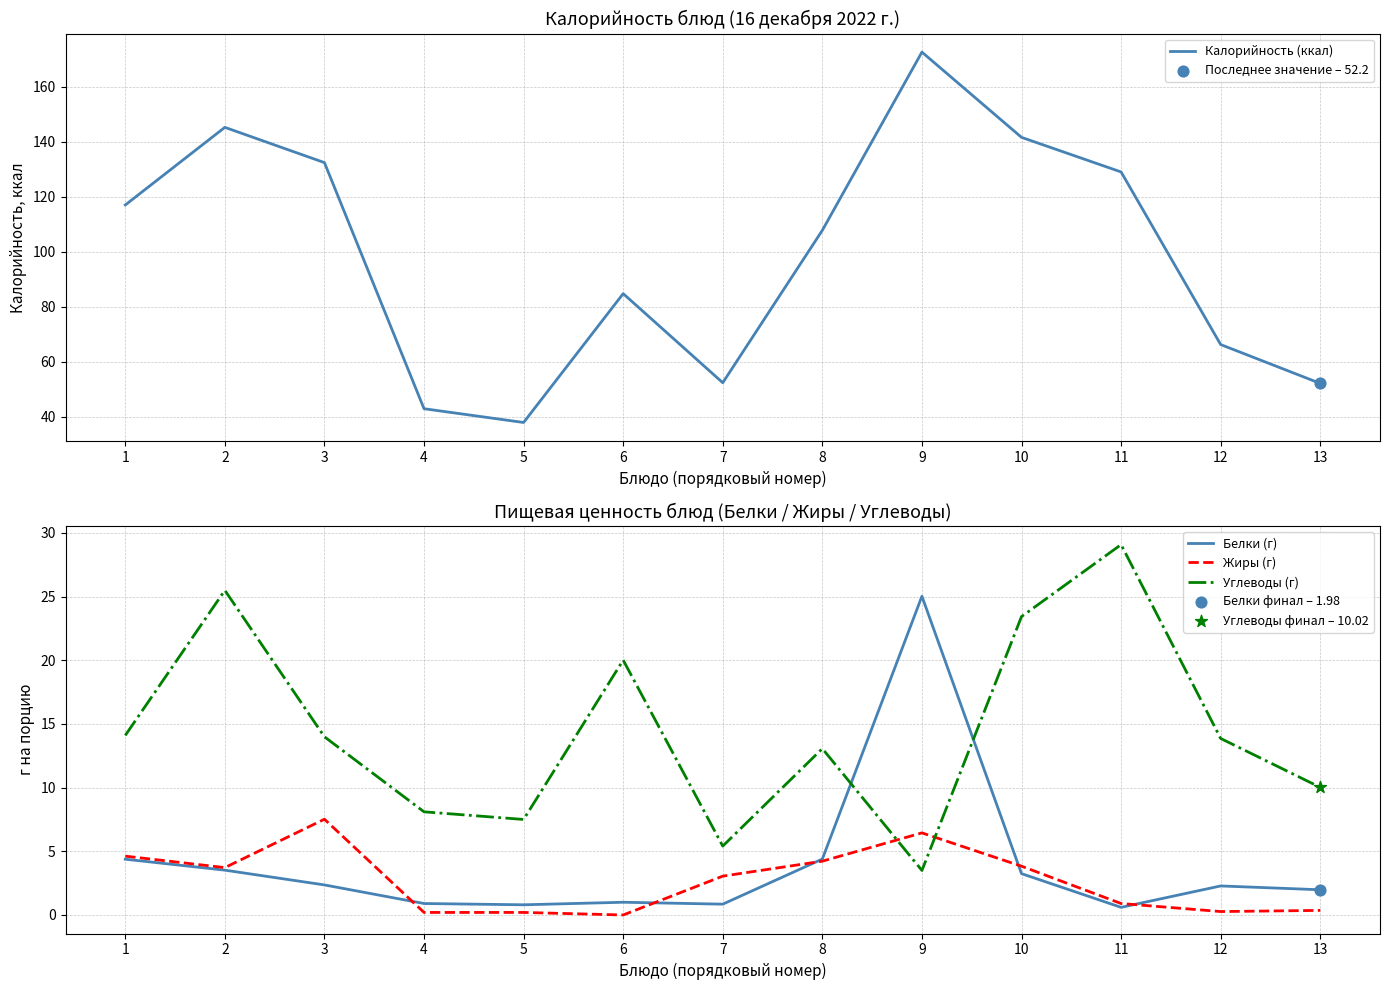

Which series contains the highest Y value?

Калорийность (ккал)